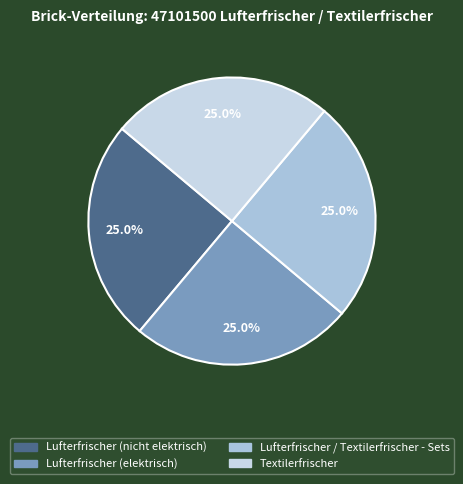

How many slices are in this pie chart?

4